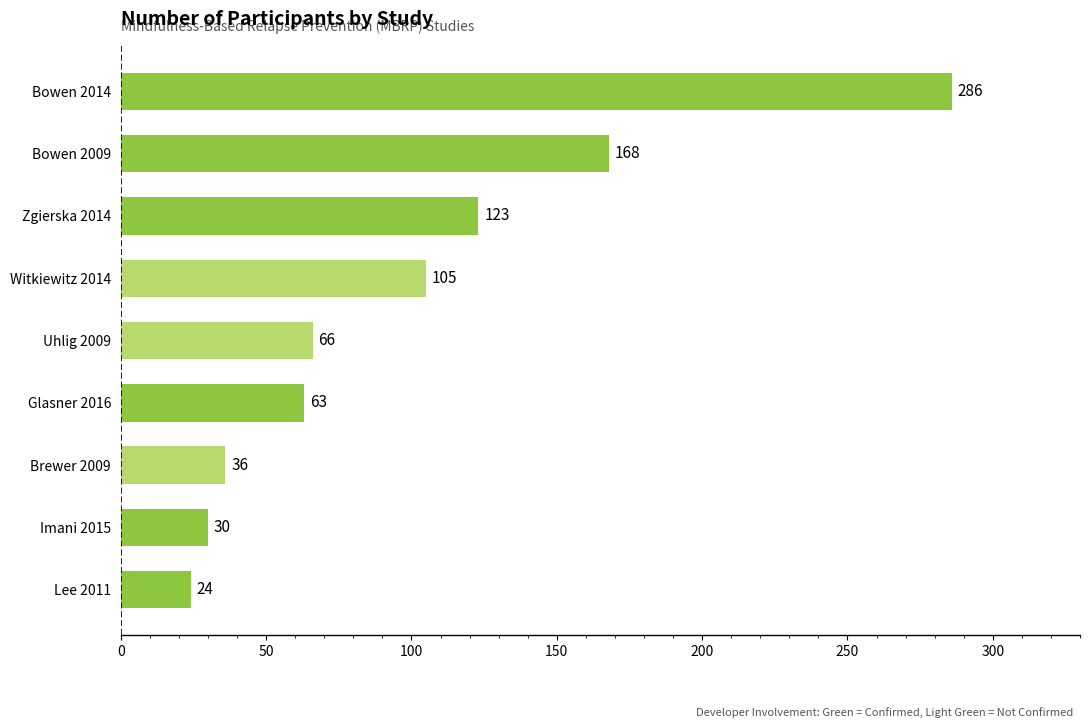

The chart shows a value of 217 at Zgierska 2014. True or false?

False